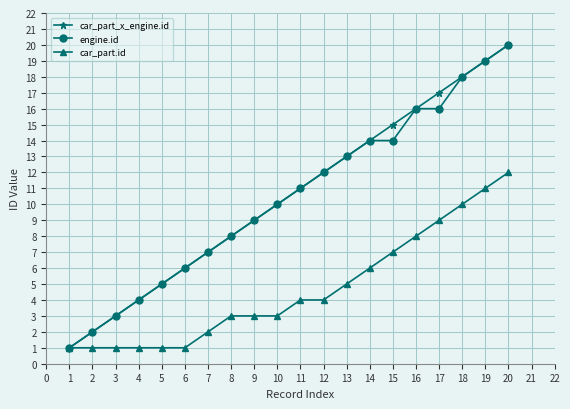

Is it true that car_part_x_engine.id equals 20 at 20?

True